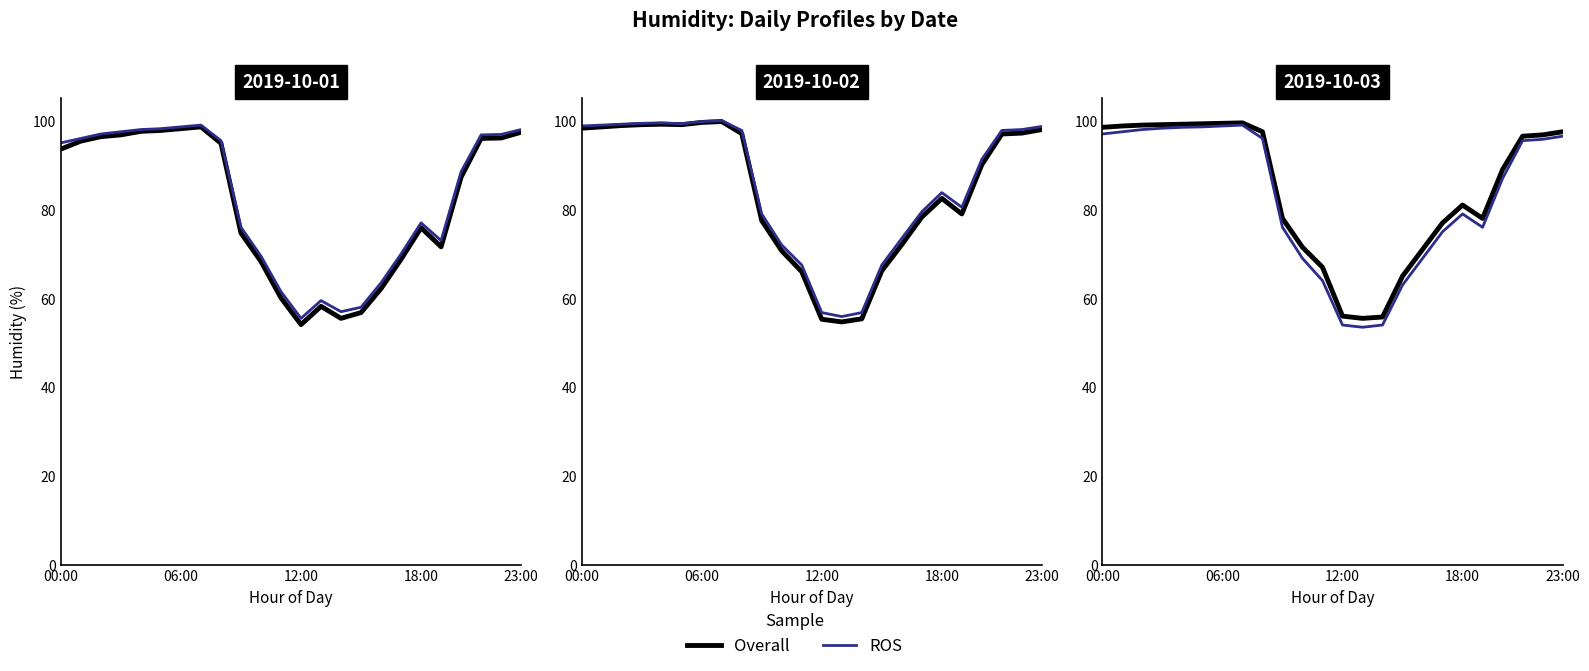

What is the label of the 22nd point from the left?

21